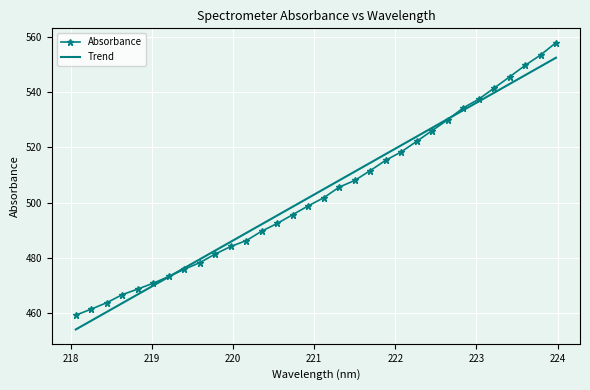

What is the sum of all Absorbance values?

16106.7